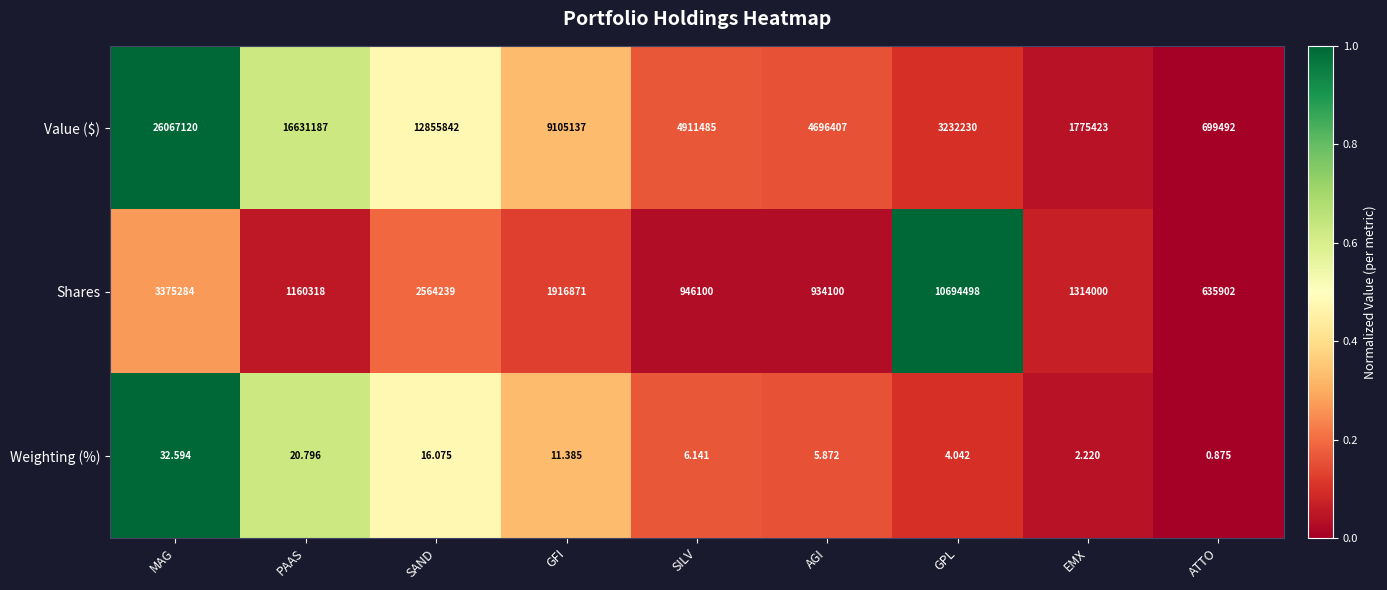

Which series changed the most between AGI and ATTO?

Value ($)